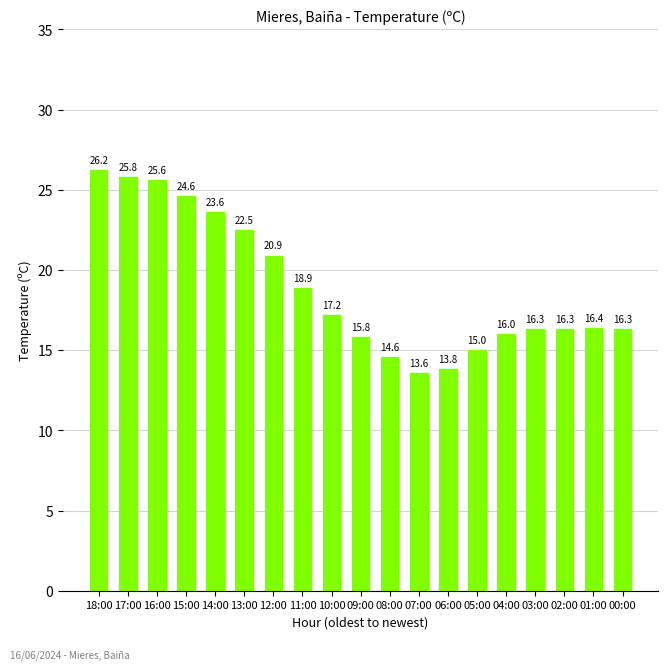

What value does the data have at 09:00?

15.8